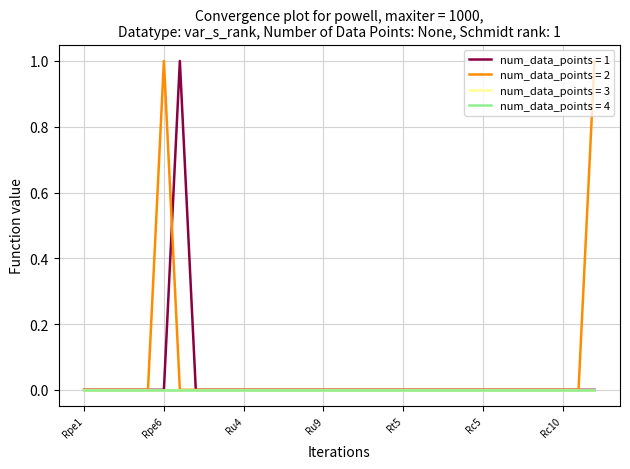

Which category has the highest value across all series?

Rpe7